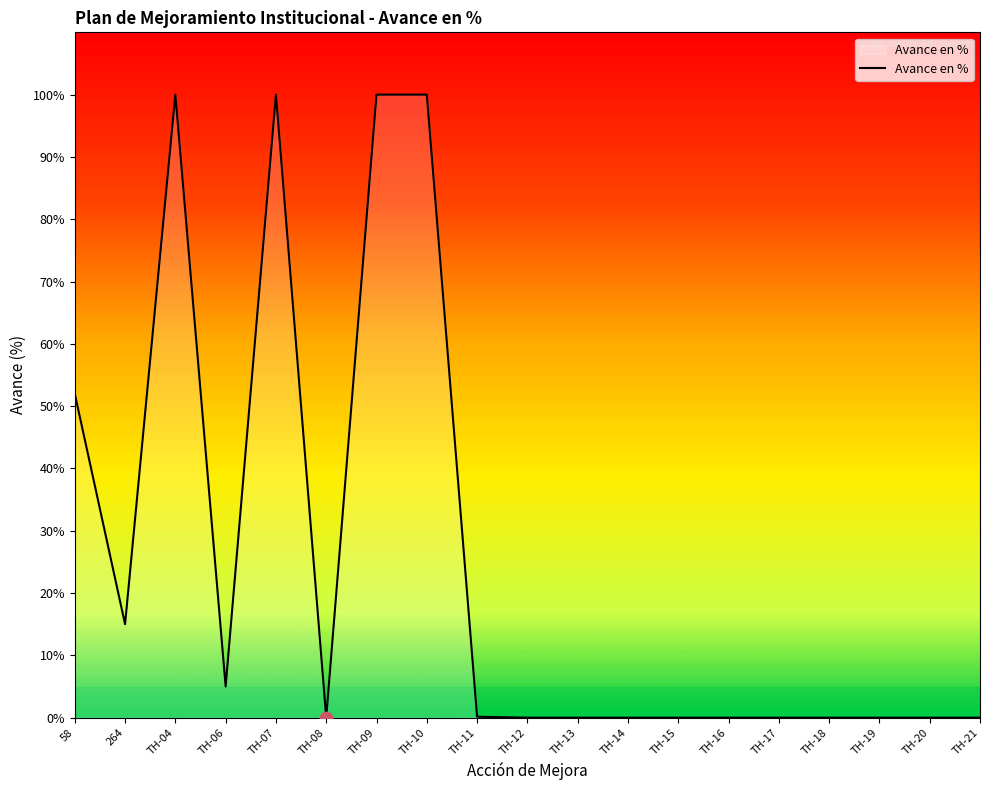

Between TH-21 and TH-10, which is larger?

TH-10